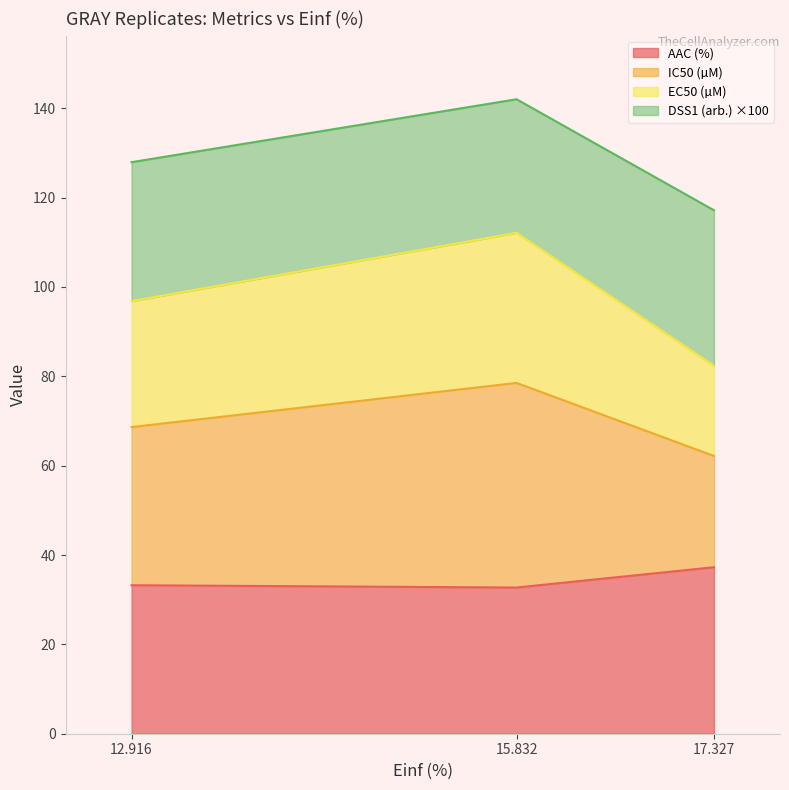

Which category has the lowest value in the EC50 (µM) series?

17.327